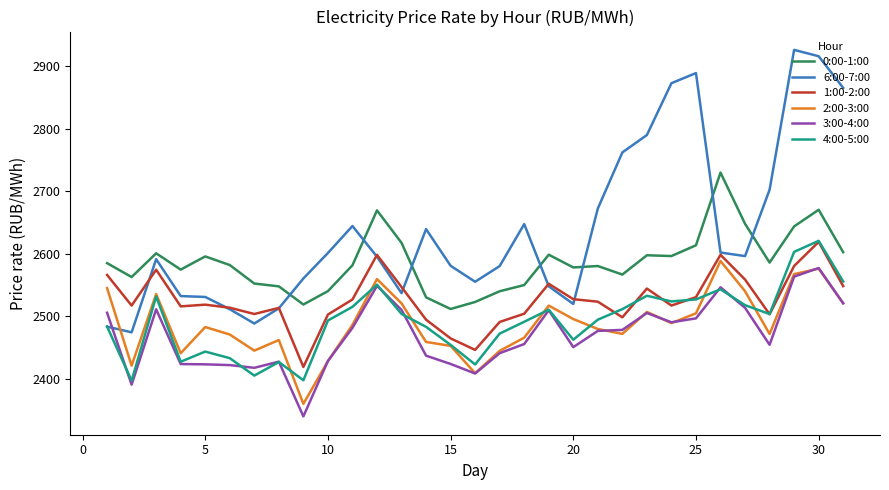

Which series has the widest spread of values?

6:00-7:00